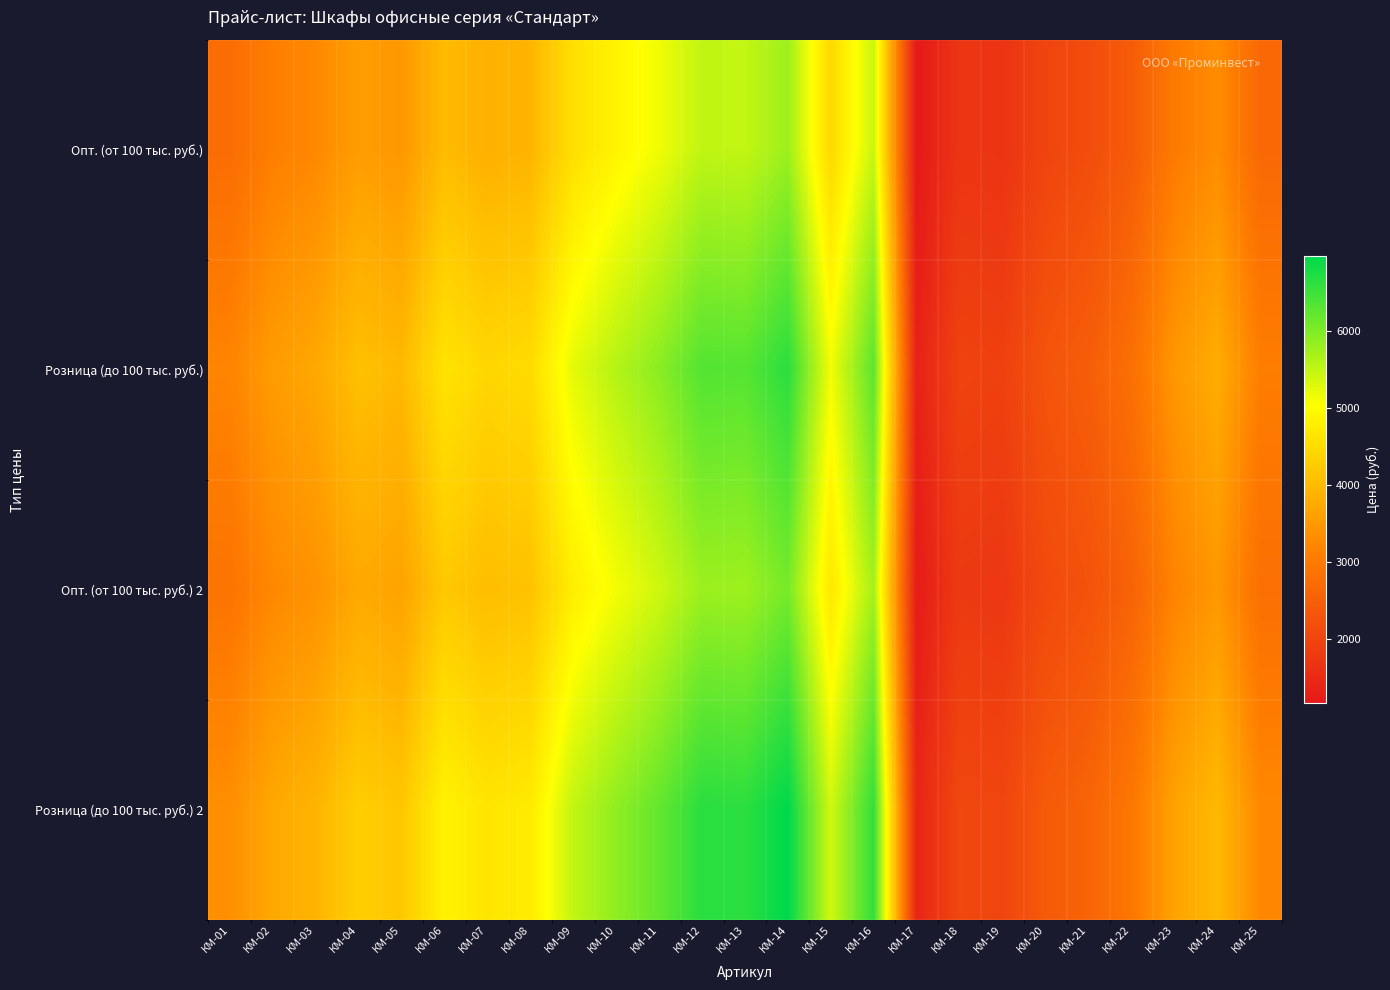

Rank the series at КМ-11 from highest to lowest value.

Розница (до 100 тыс. руб.) 2, Розница (до 100 тыс. руб.), Опт. (от 100 тыс. руб.) 2, Опт. (от 100 тыс. руб.)